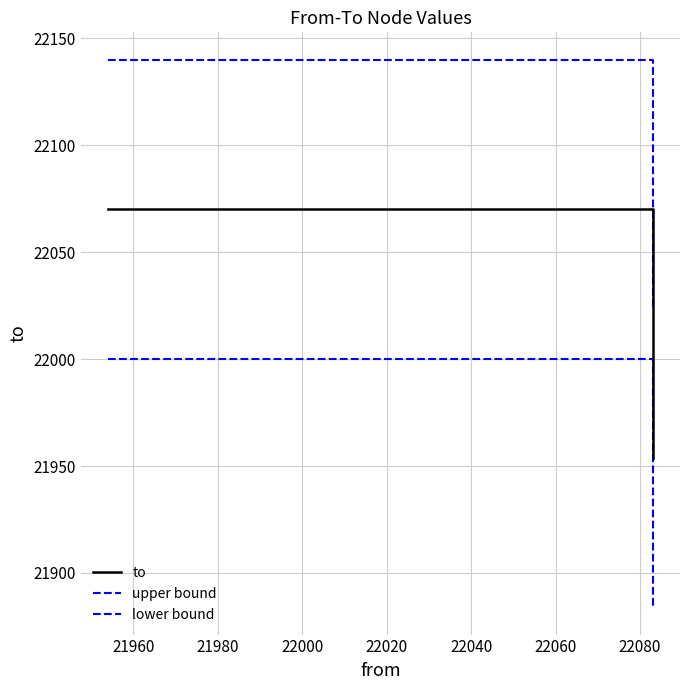

What is the total value across all series at 21960?

66210